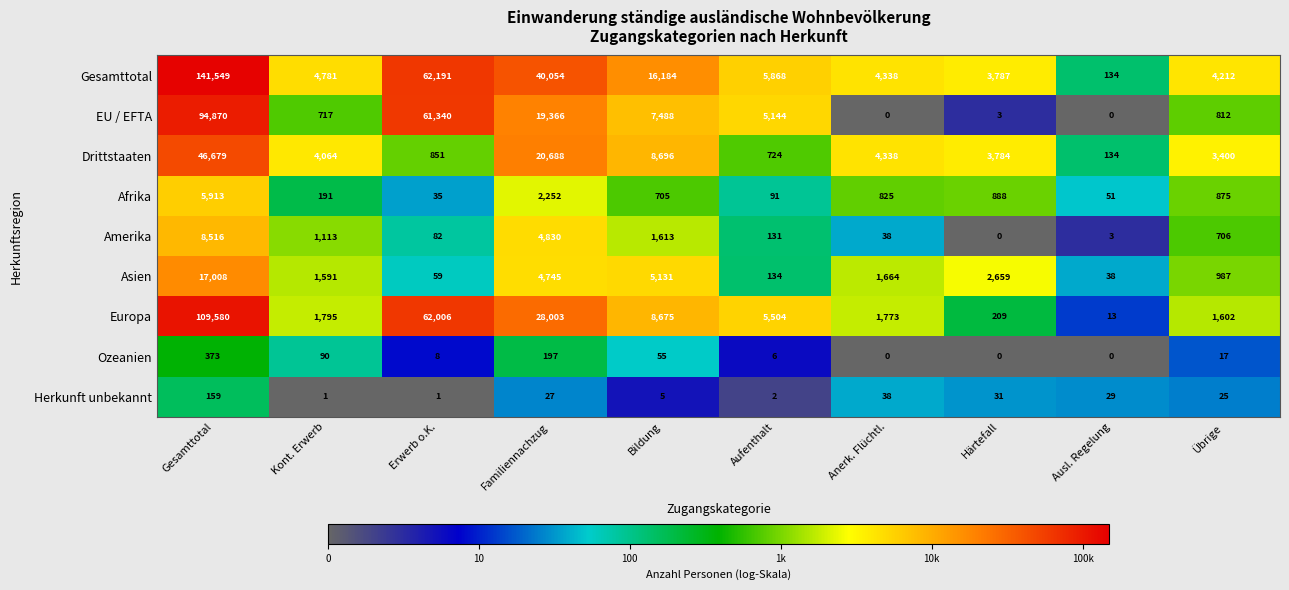

Which category has the lowest value in the Afrika series?

Erwerb o.K.